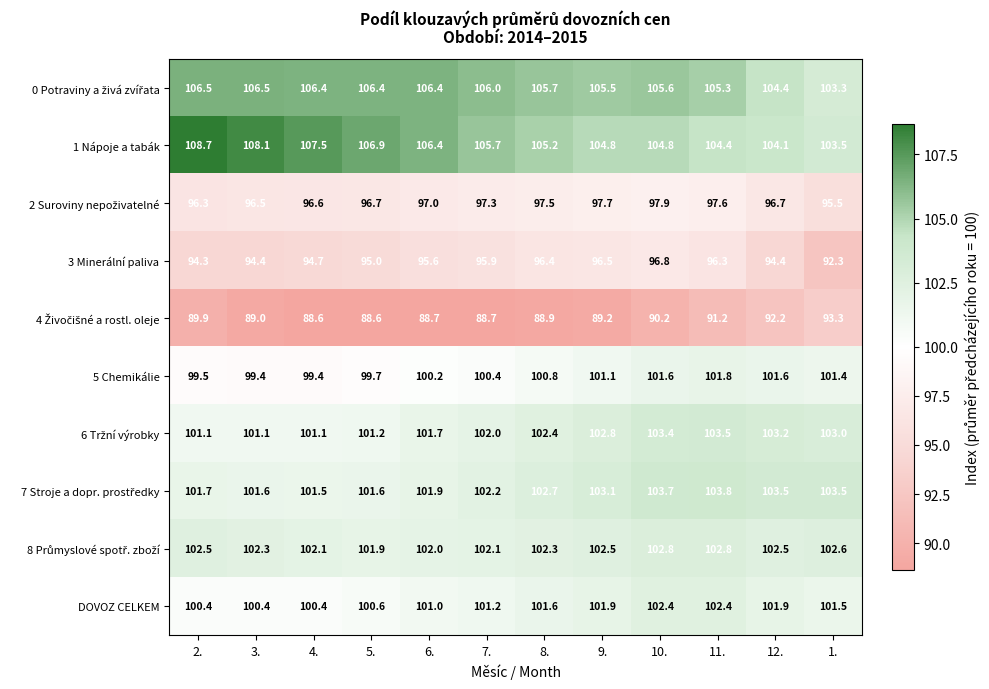

What is the minimum value shown in the chart?

88.6